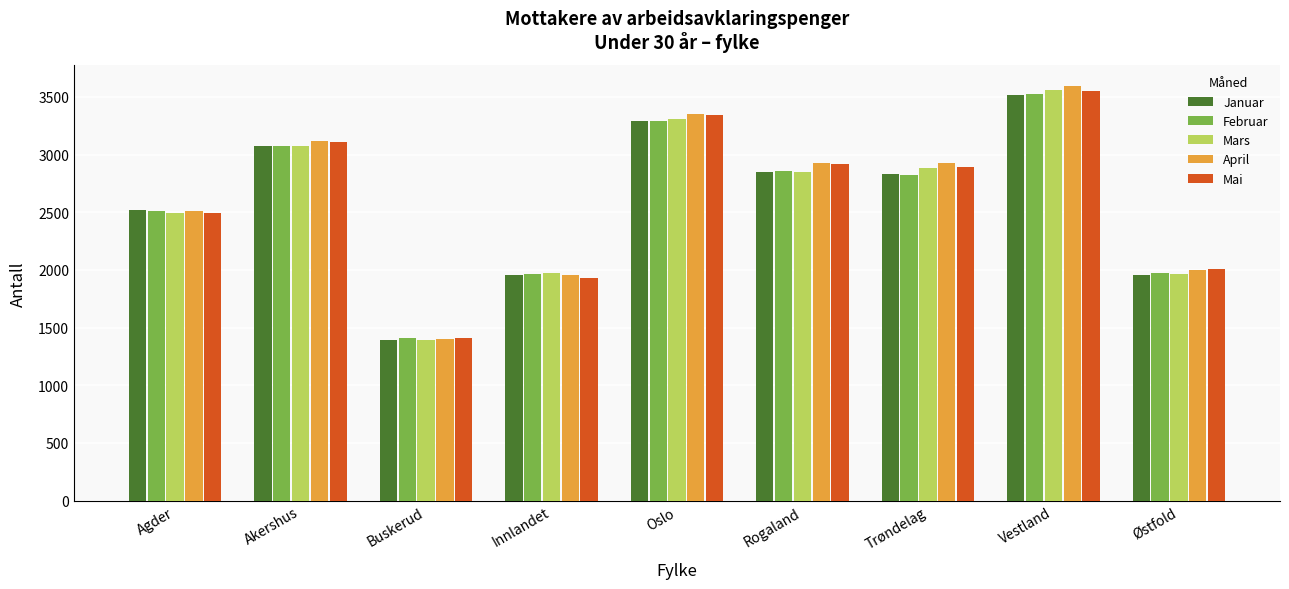

What position from the right is Oslo?

5